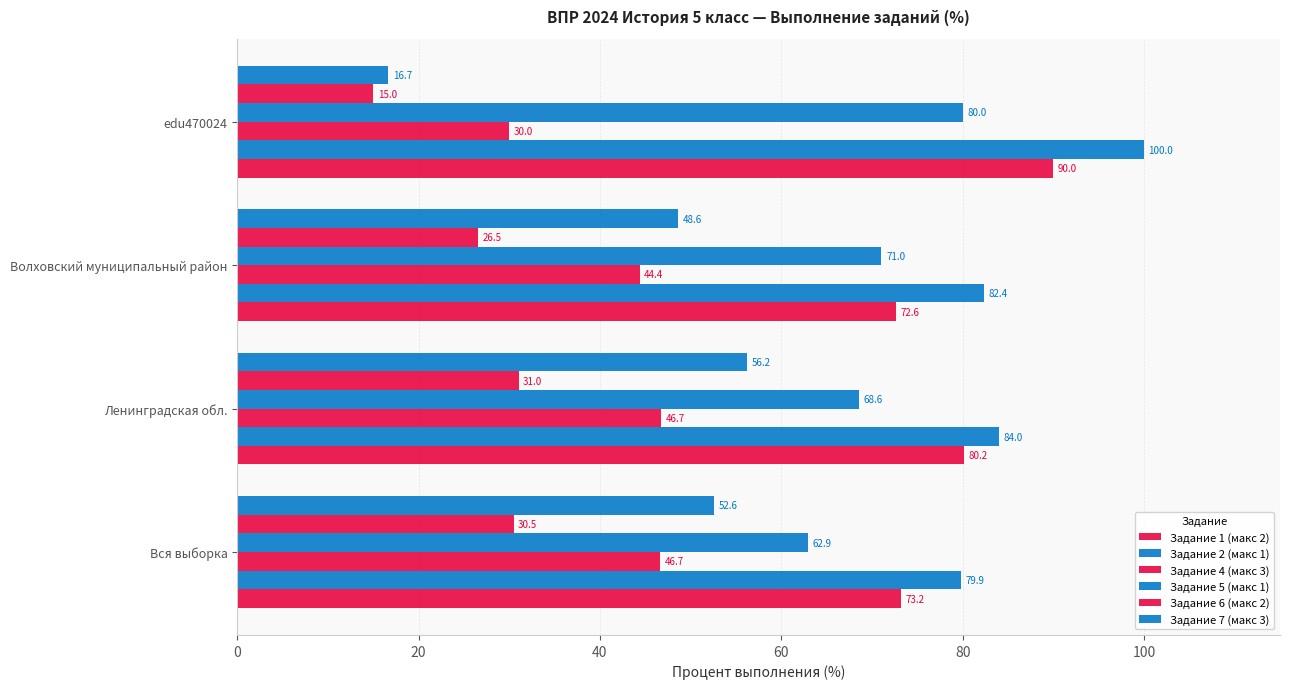

Count the number of data series in this chart.

6